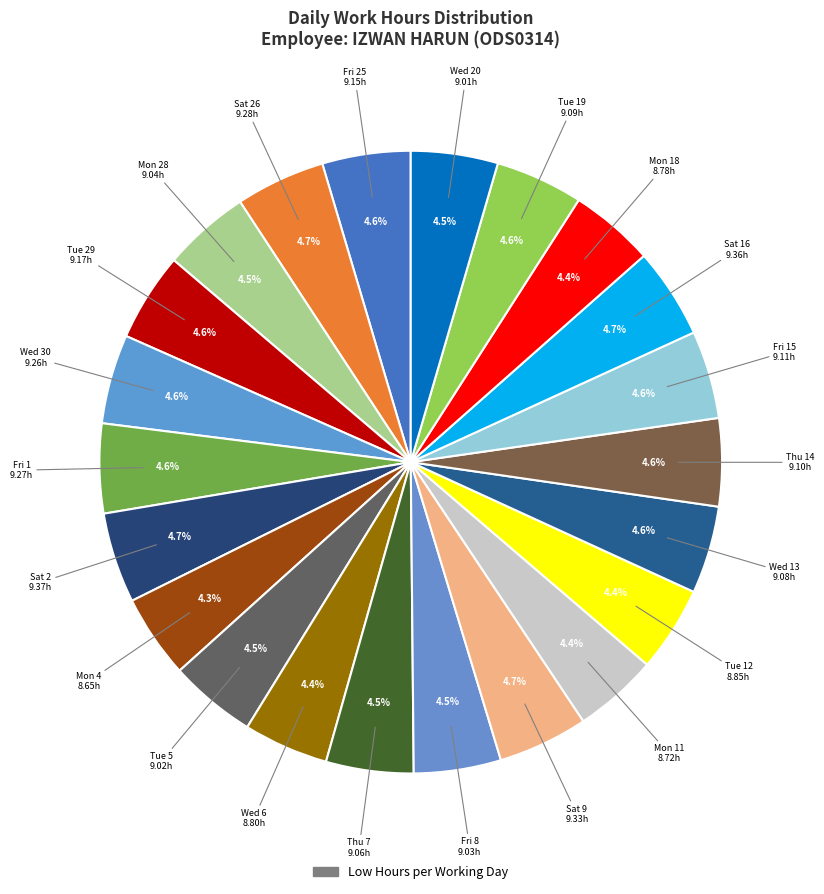

Count the number of slices in the pie.

22